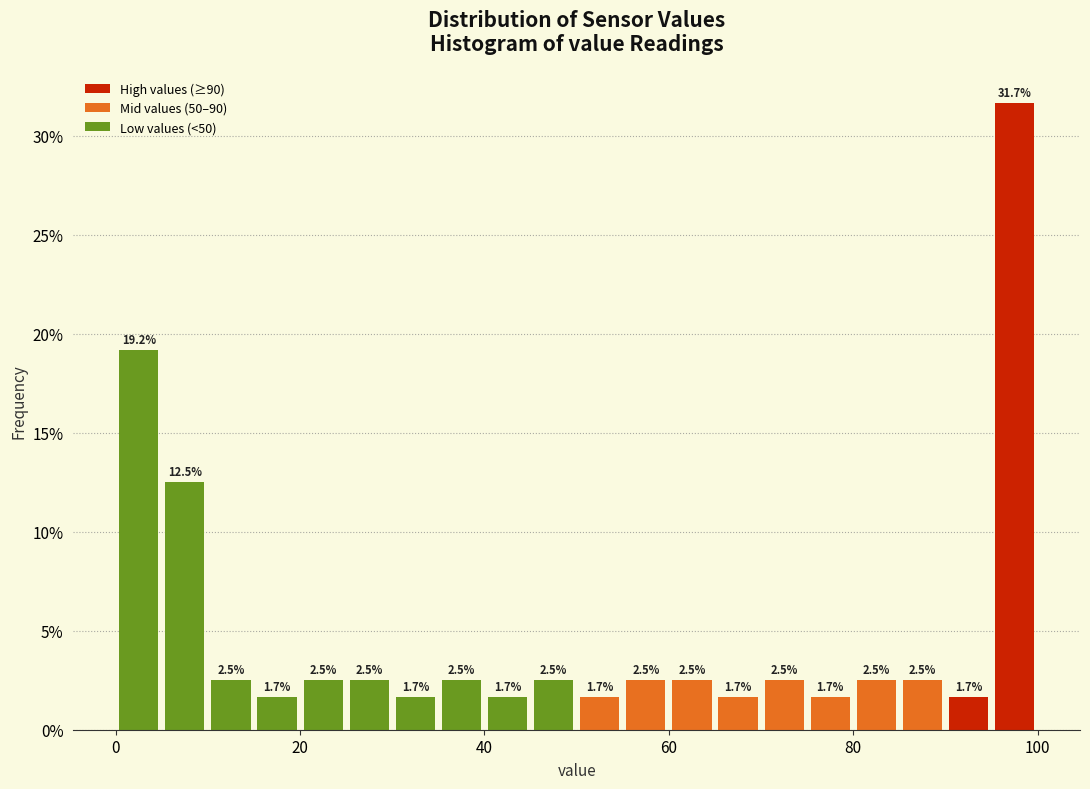

Around what value on the x-axis is the tallest bar? Give the approximate position of its centre, as read against the axis.

98